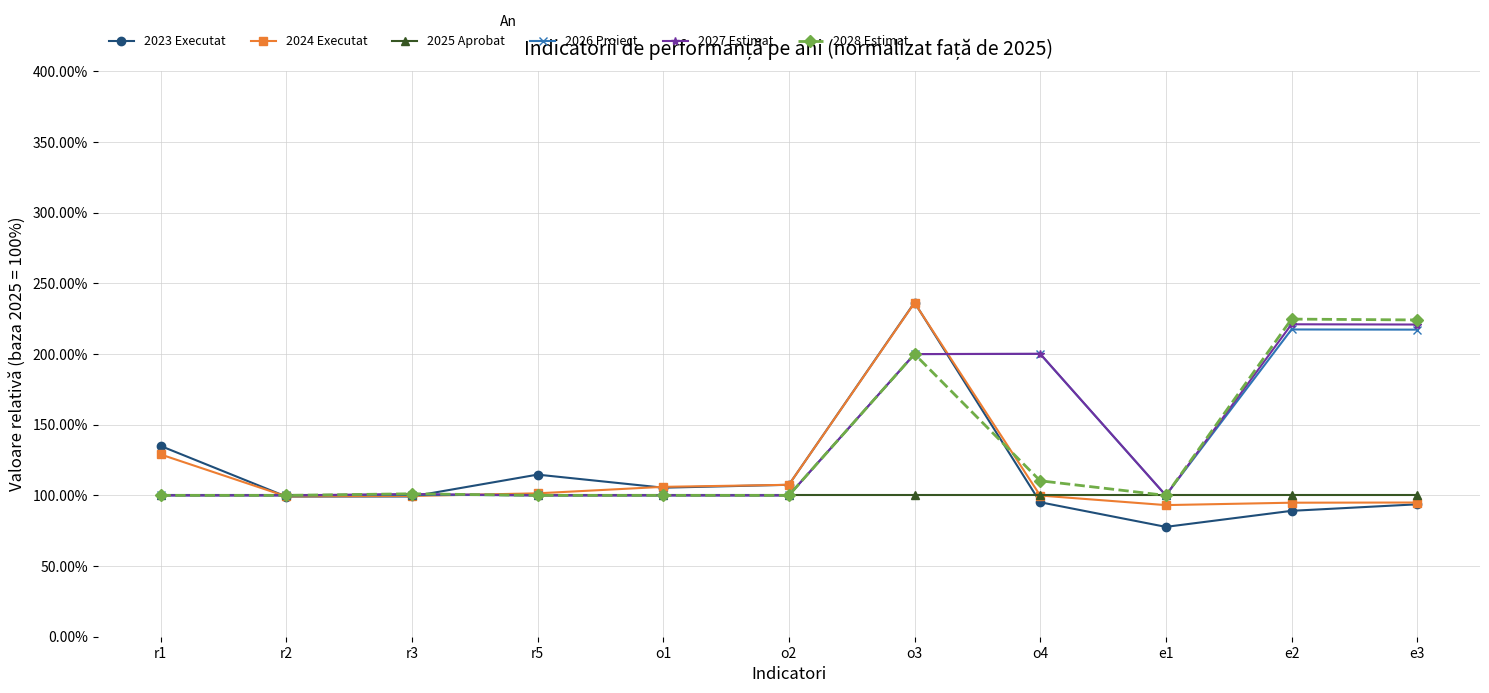

The value of 2025 Aprobat at o3 is 130.4. True or false?

False